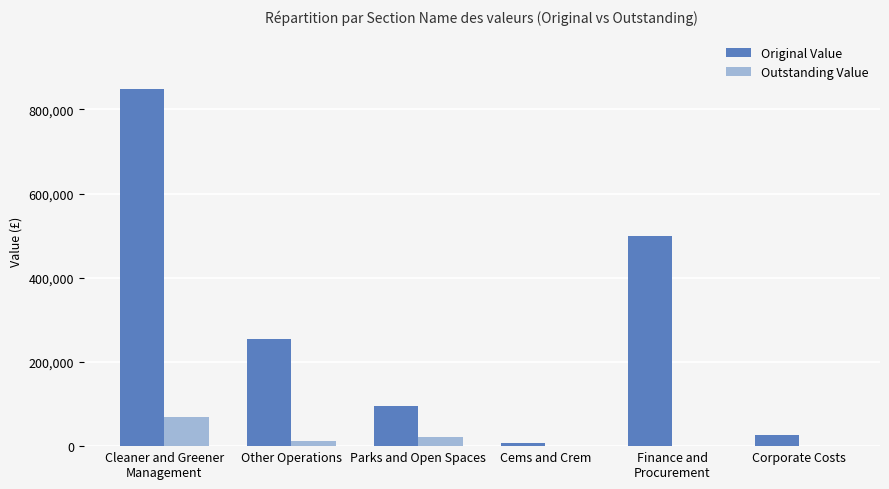

How many groups of bars are there?

6